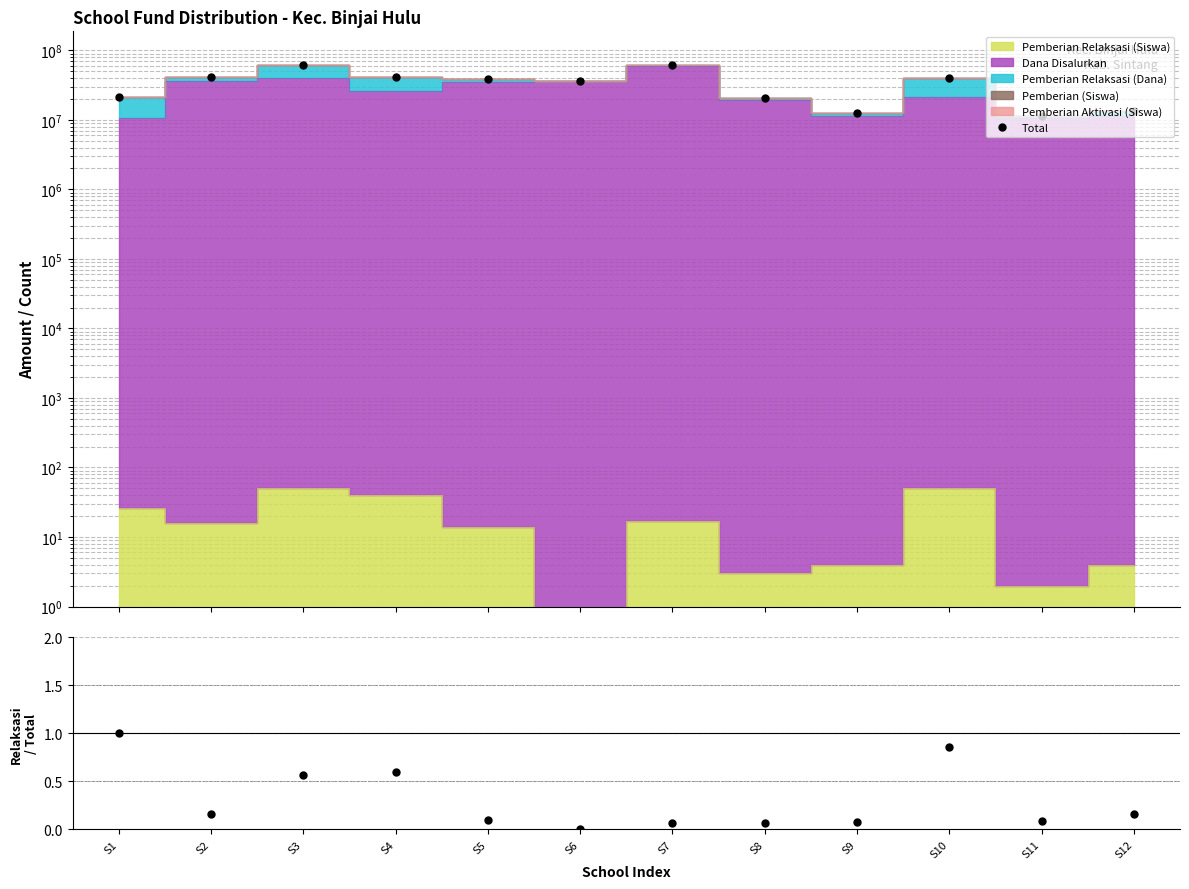

True or false: the data has more than 2 interior local peaks.

True